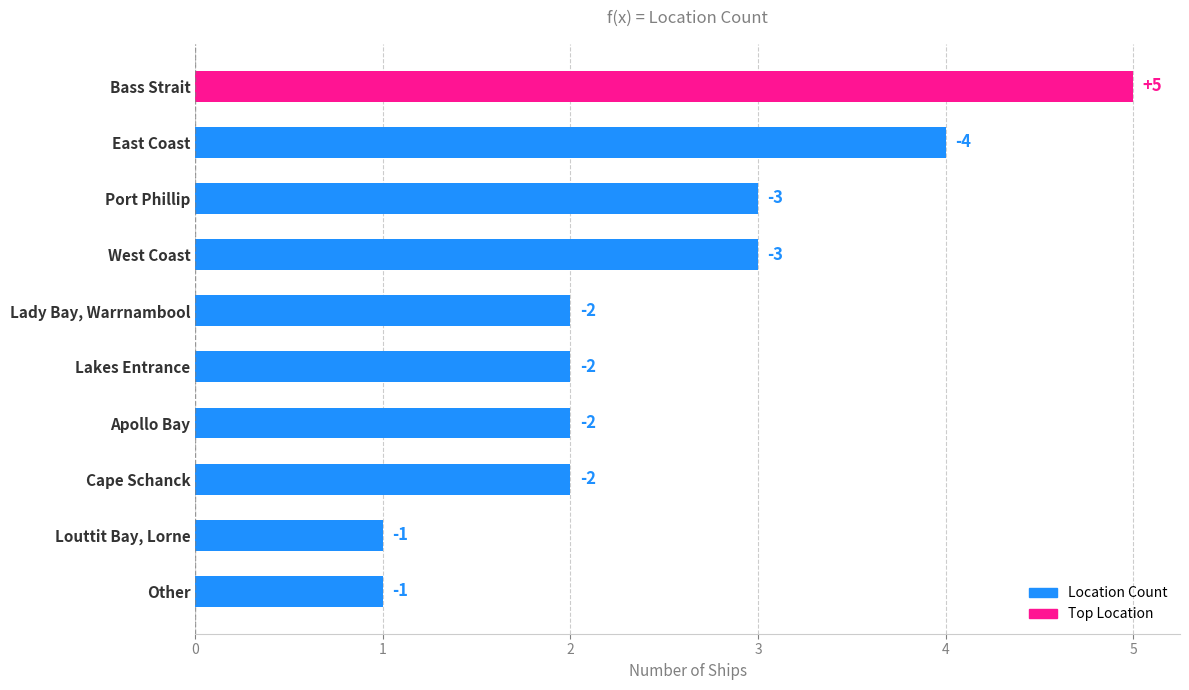

Count the values in the range 2 to 3.

6